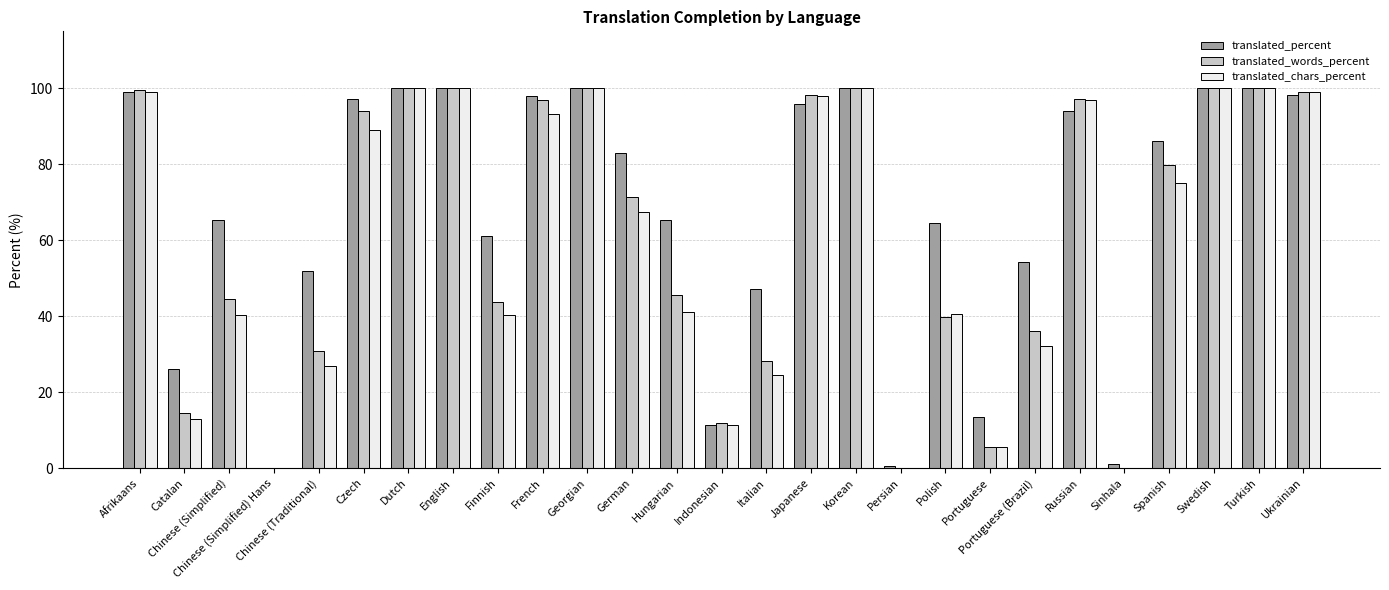

The value of translated_chars_percent at Afrikaans is 99.0. True or false?

True